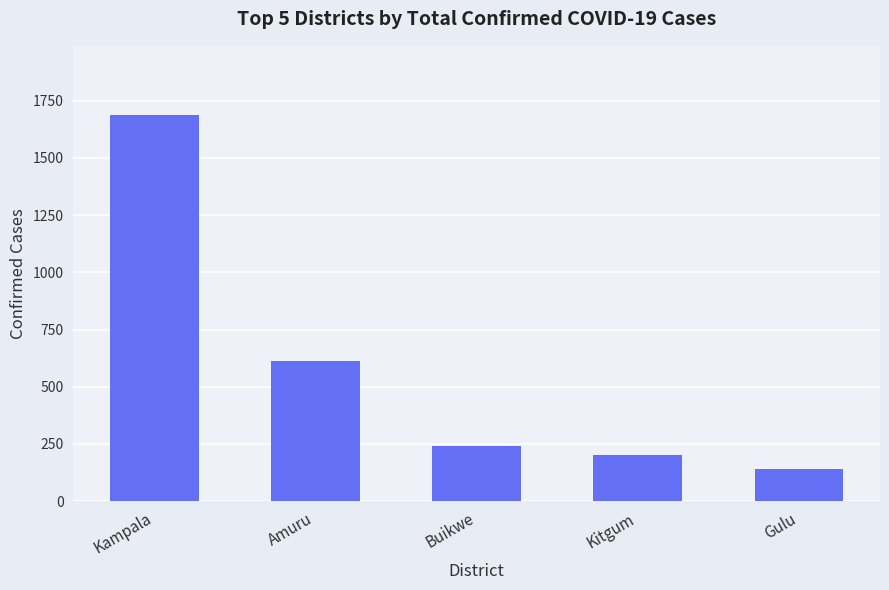

How many series are shown in this chart?

1